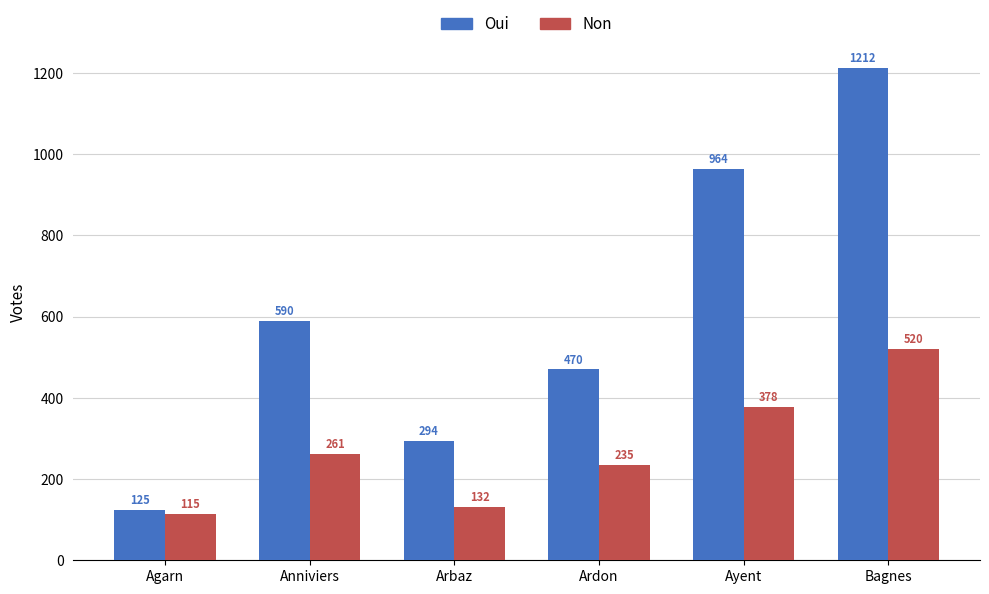

Count the number of data series in this chart.

2